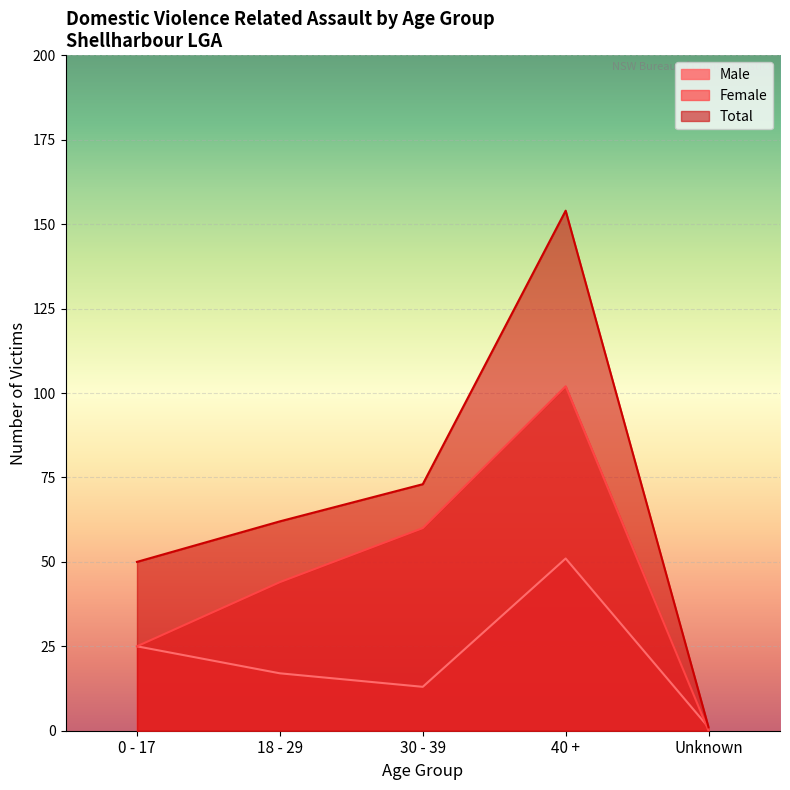

How many lines are shown in the chart?

3